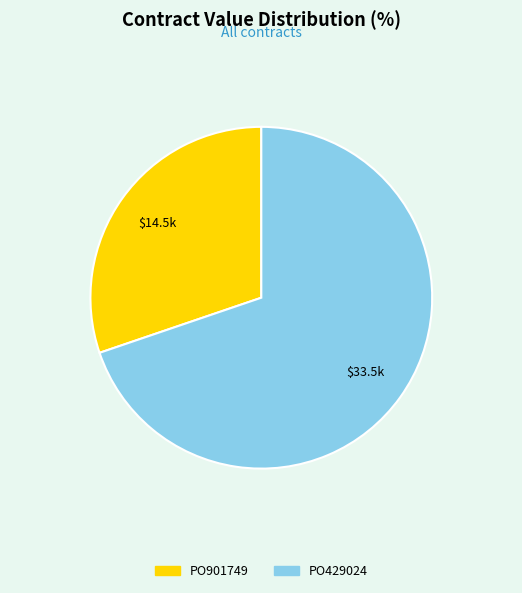

Which category has the biggest portion of the pie?

PO429024